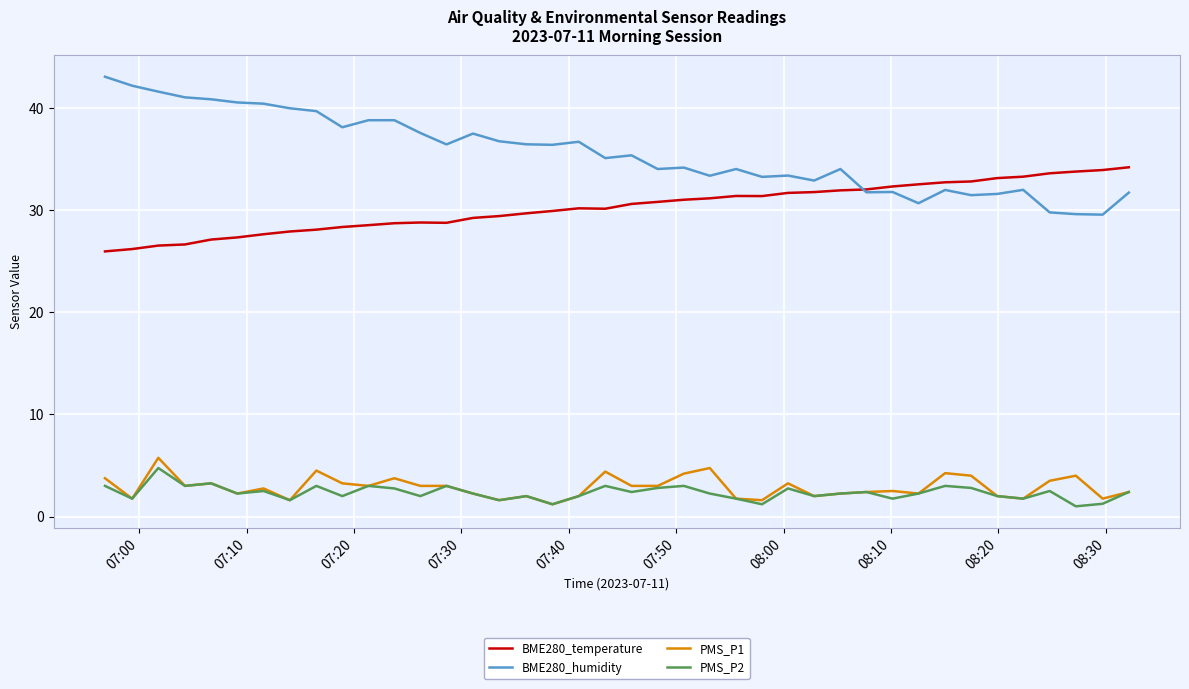

What is the minimum value shown in the chart?

1.0